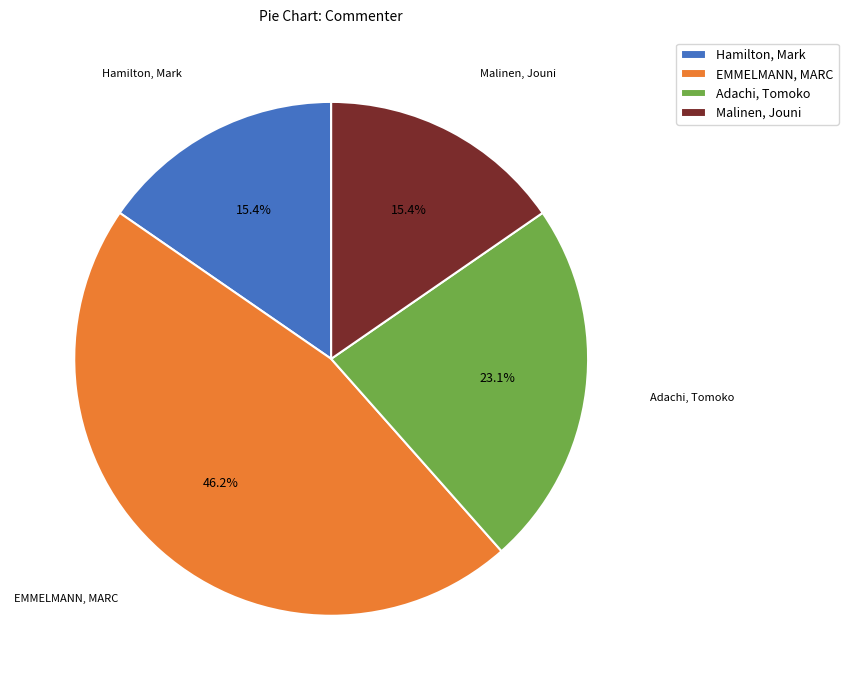

How many slices are in this pie chart?

4